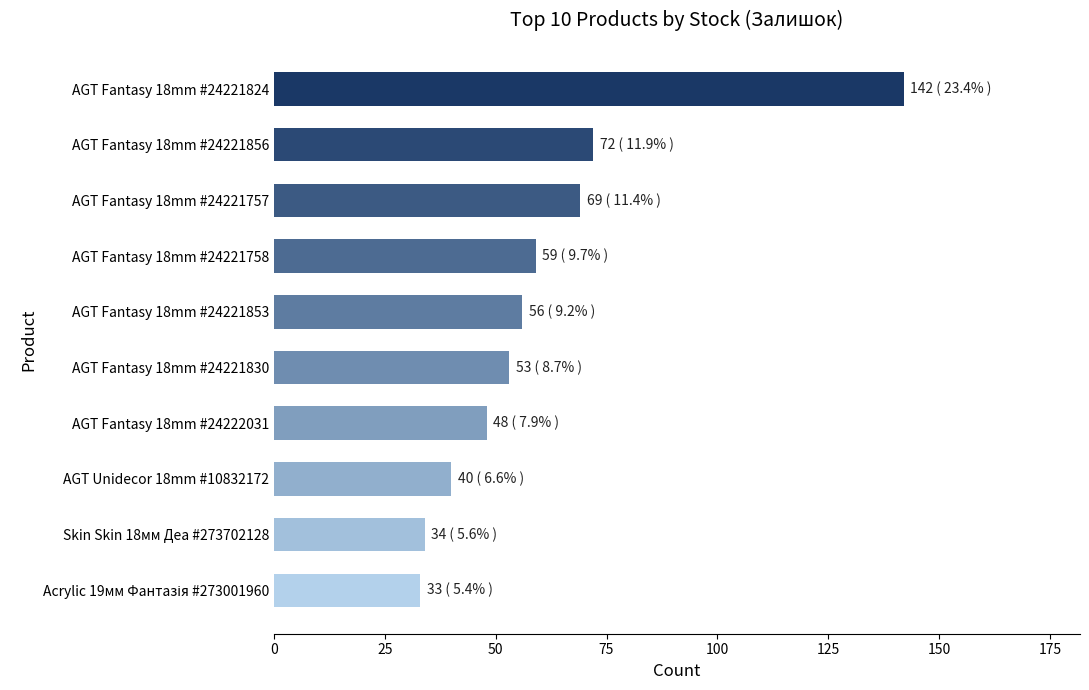

The value at AGT Unidecor 18mm #10832172 is 21. True or false?

False